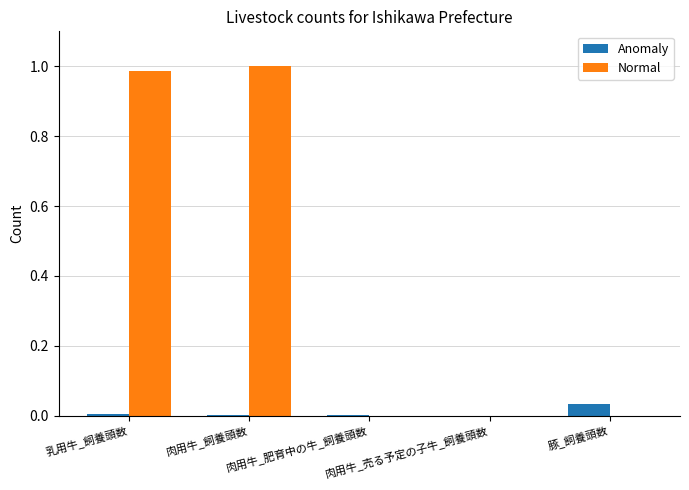

Does the chart contain stacked bars?

No